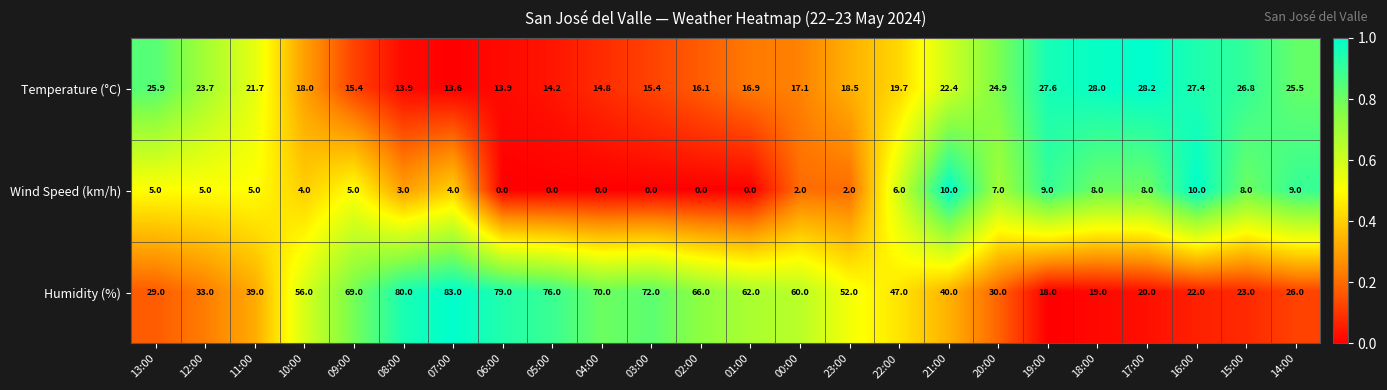

How many series are shown in this chart?

3